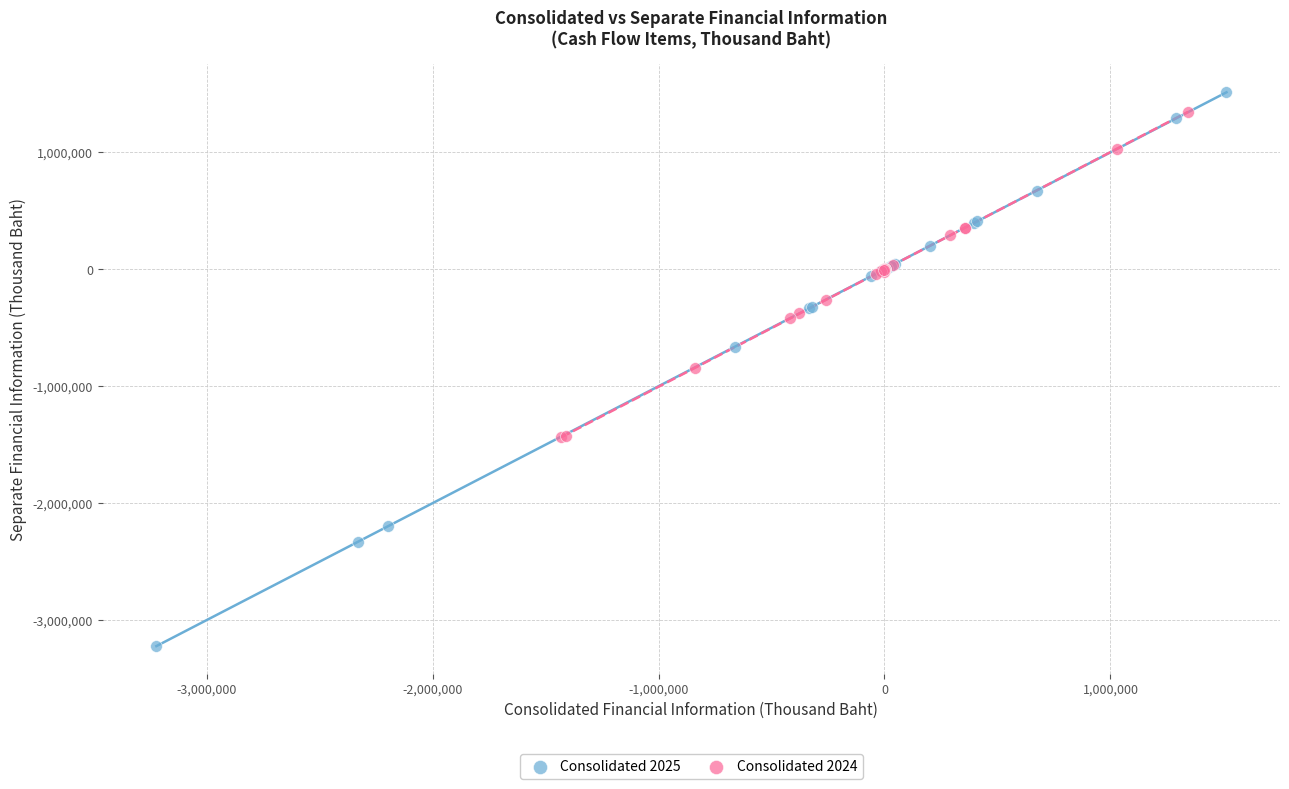

Which series reaches the minimum Y coordinate?

Consolidated 2025